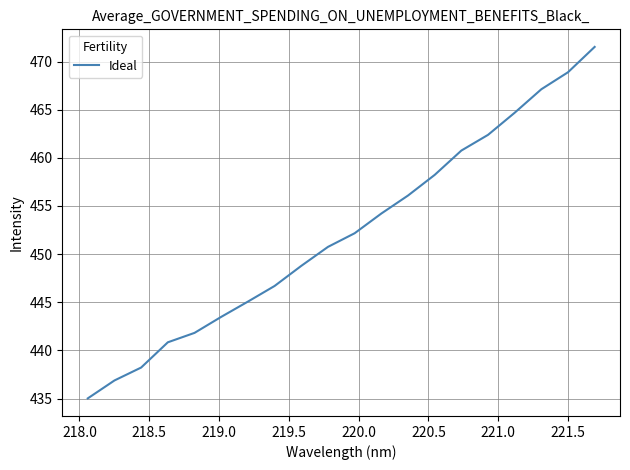

What is the smallest value displayed?

435.0